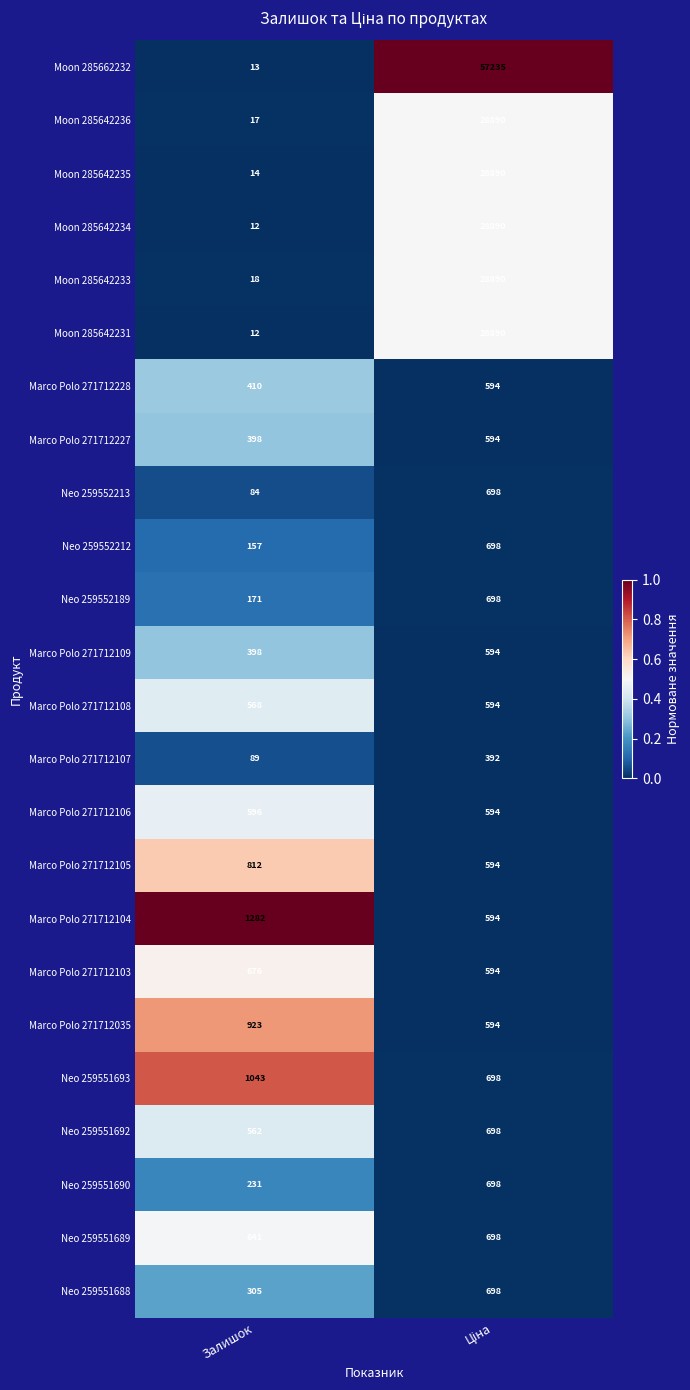

How many distinct data groups are displayed?

24